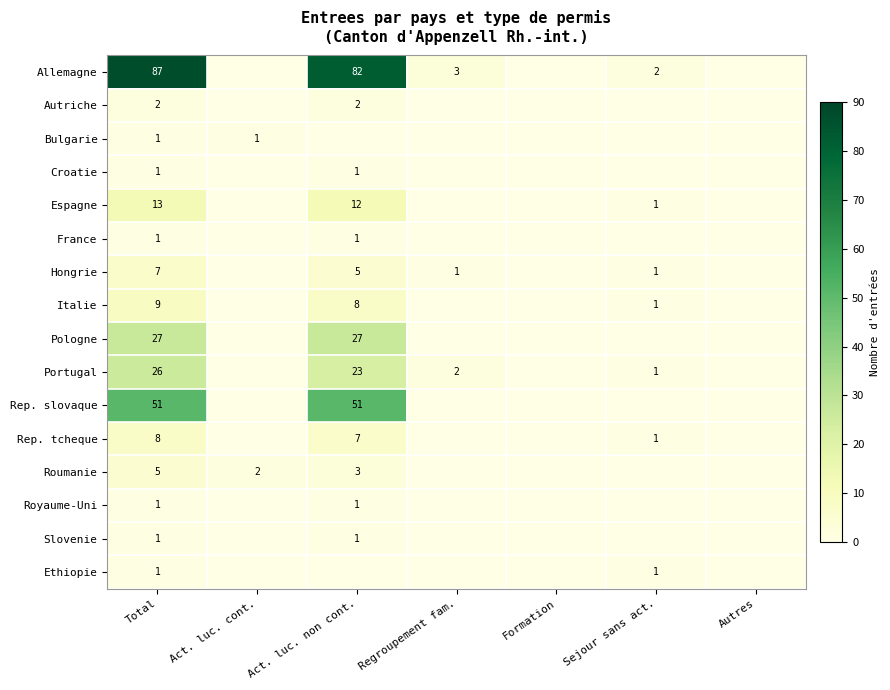

True or false: Hongrie has a value of 1 at Regroupement fam..

True